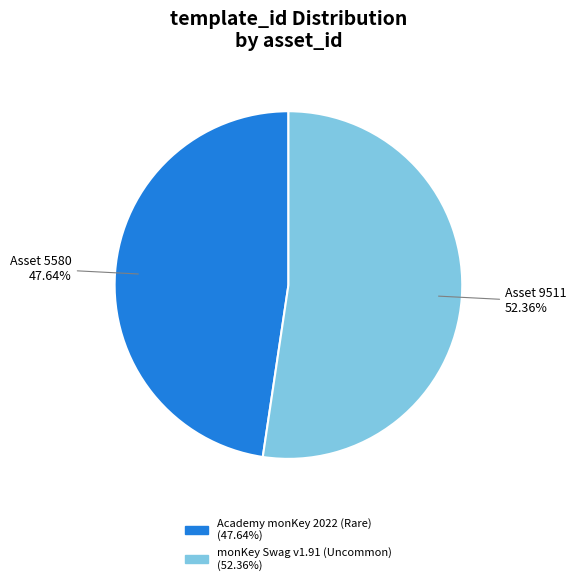

Does any single category account for the majority?

Yes